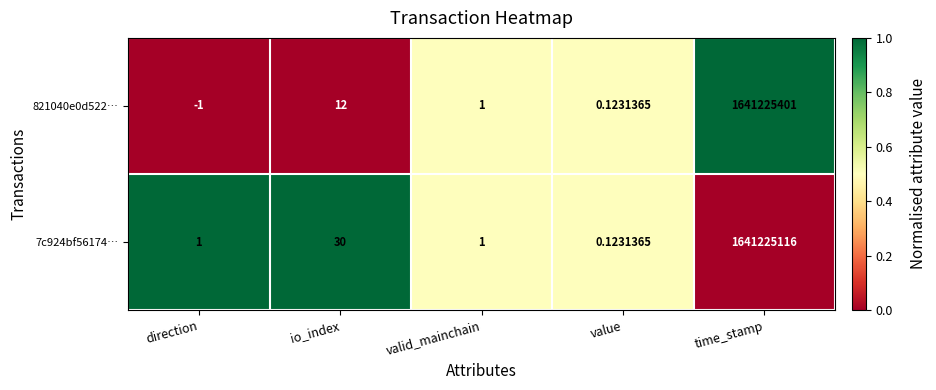

At which label is 7c924bf56174… closest to 820612558?

io_index